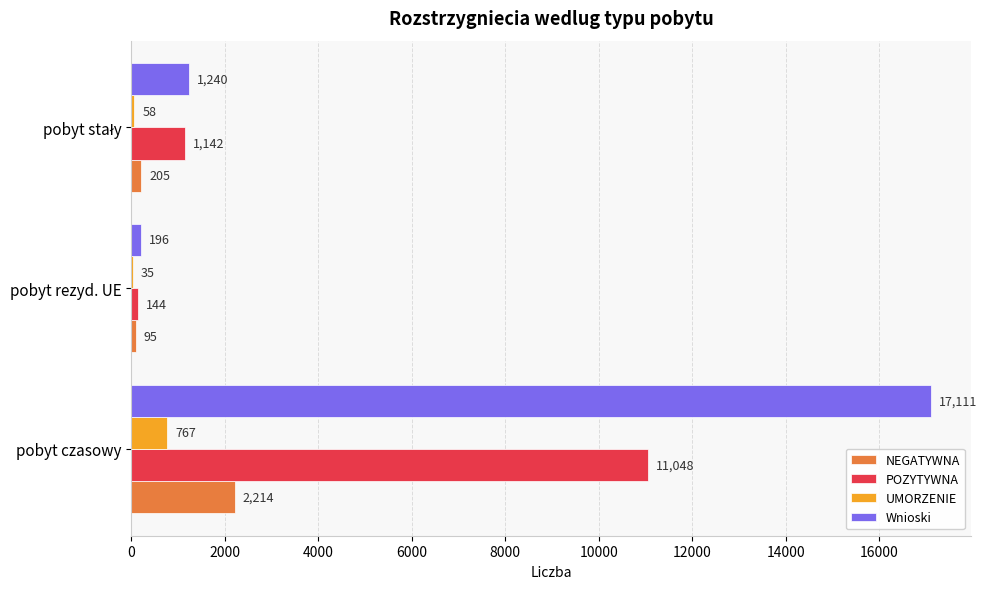

Count the number of data series in this chart.

4